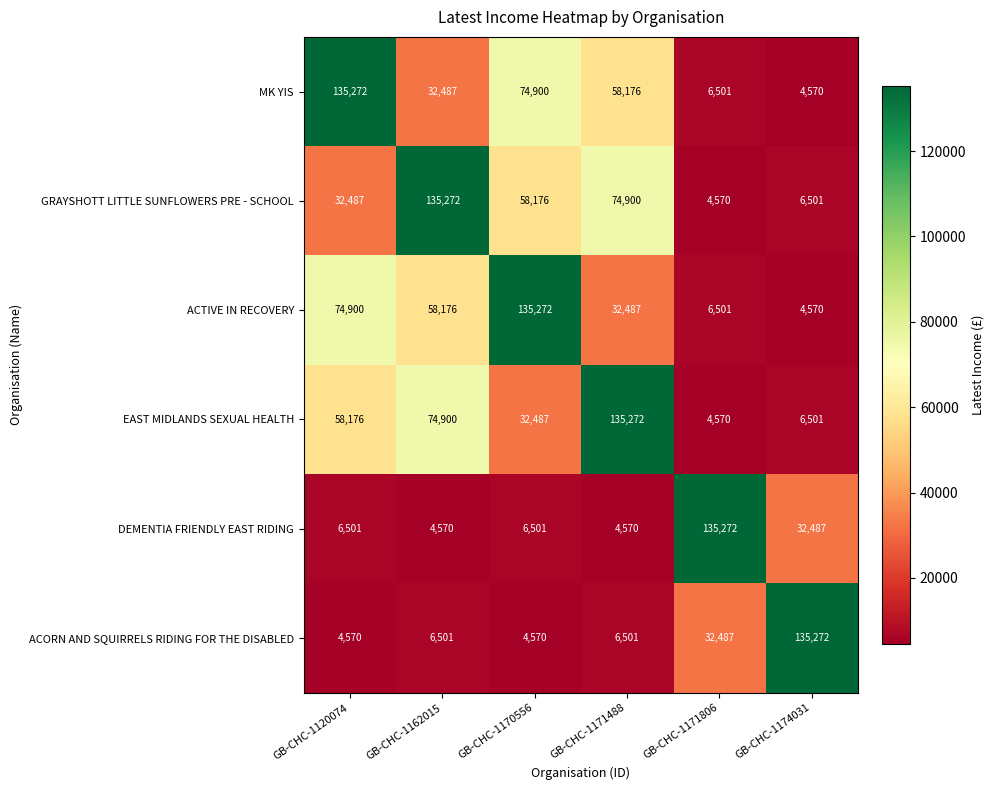

What is the difference between the maximum and minimum values in the GRAYSHOTT LITTLE SUNFLOWERS PRE - SCHOOL series?

130702